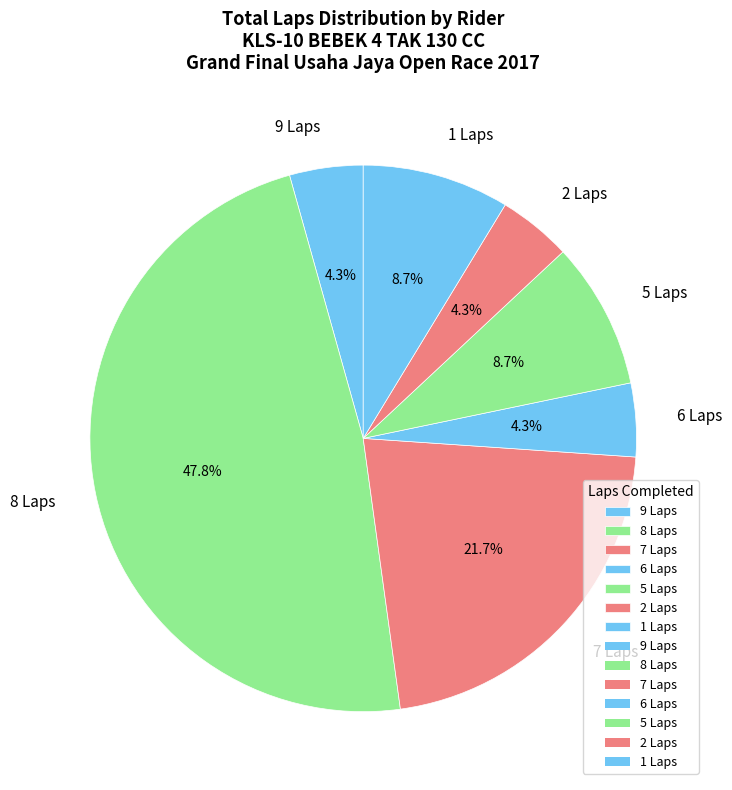

Is there a majority slice in this chart?

No